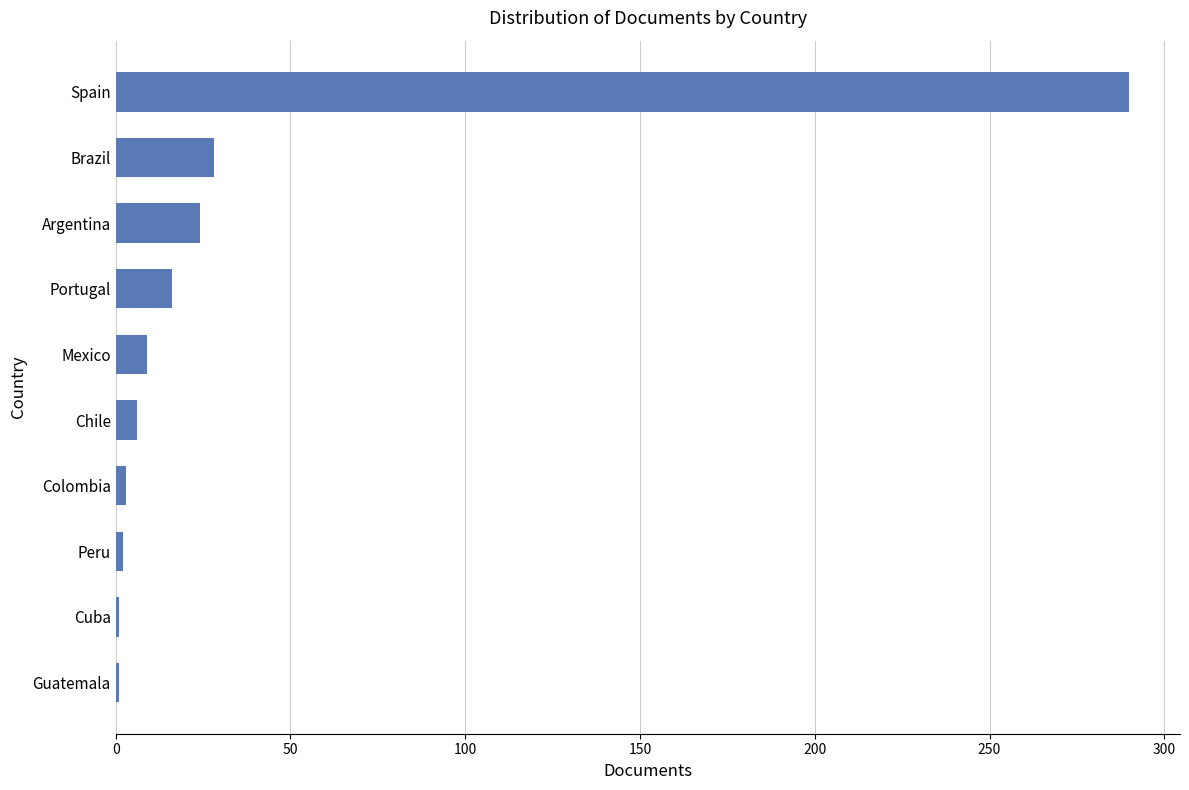

What is the average value?

38